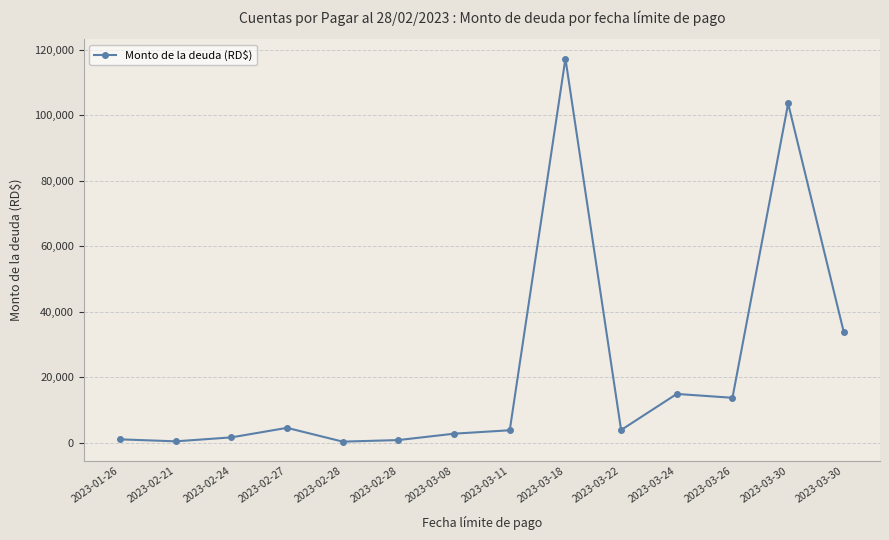

What is the average value?

21574.7